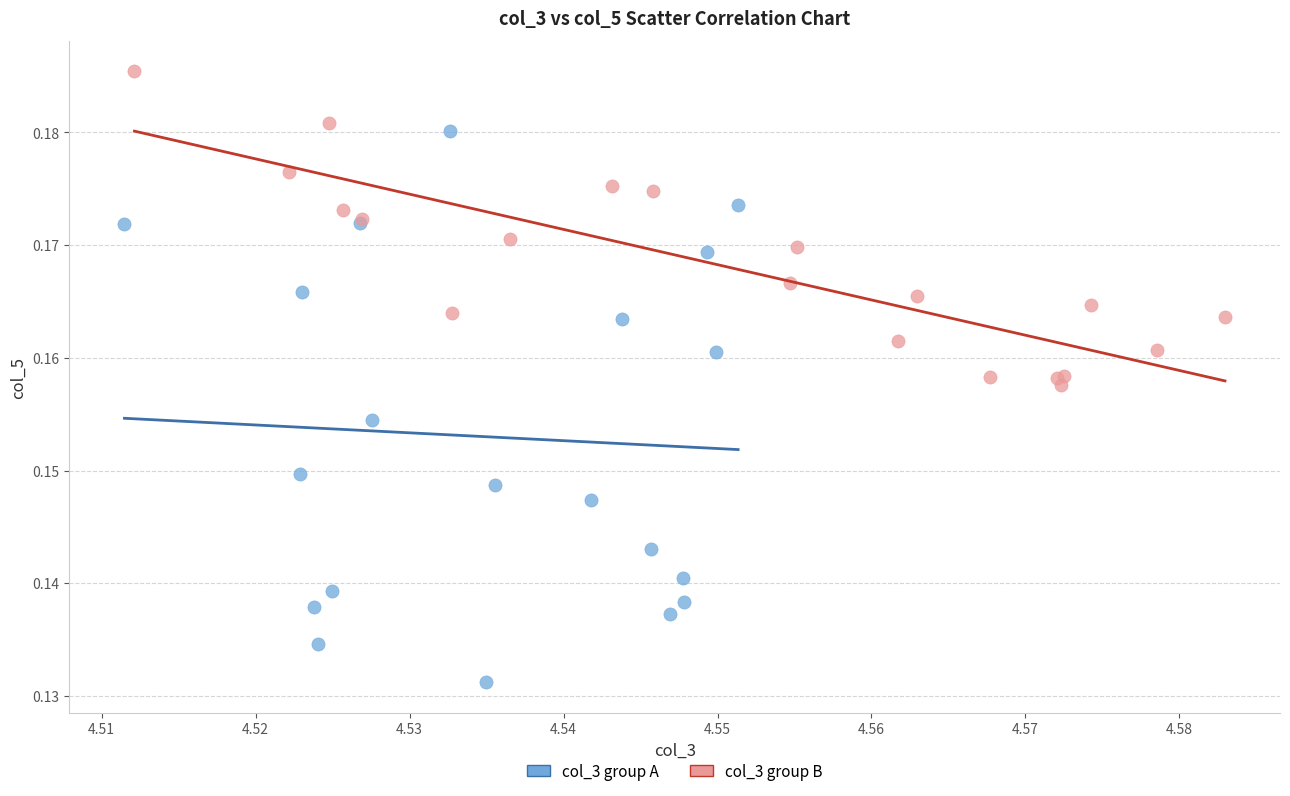

What are all the series names shown in the legend?

col_3 group A, col_3 group B